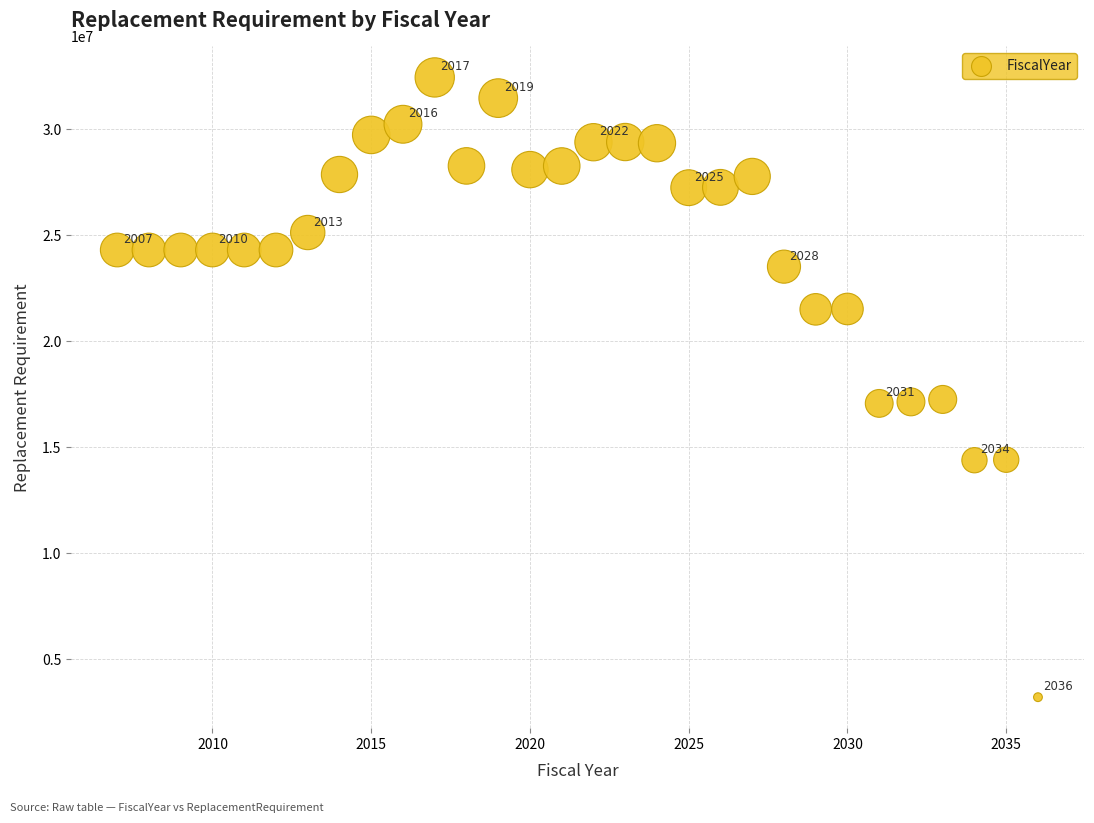

What is the range of X values (max minus min)?

29